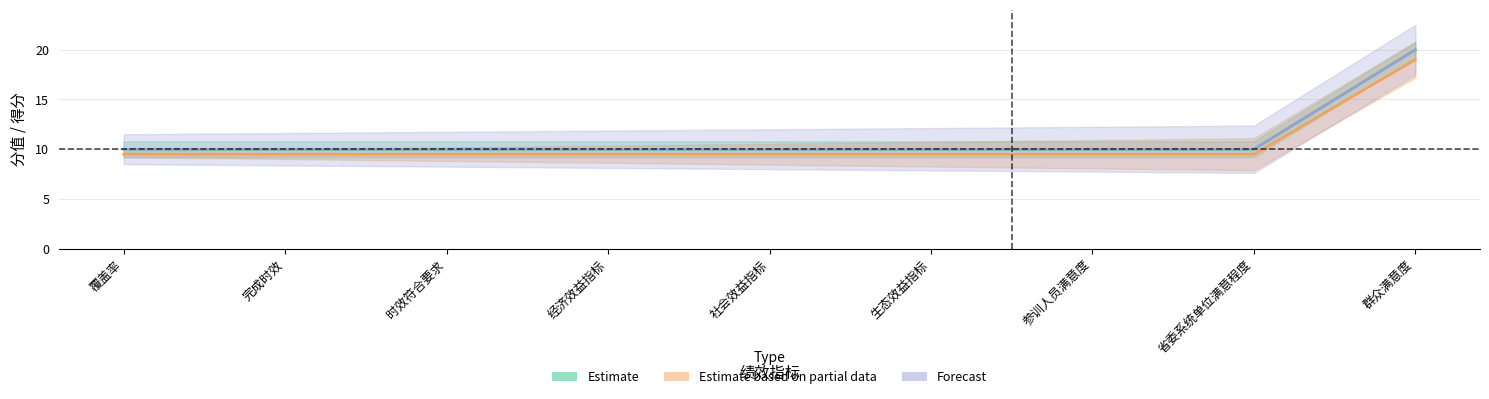

At how many categories does at least one series exceed 16?

1